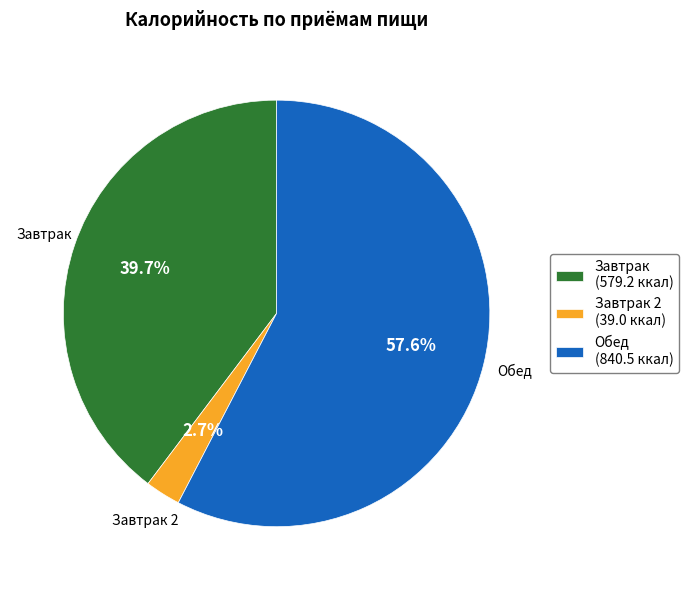

To the nearest percent, what is the difference between the Обед and Завтрак slice percentages?

18%